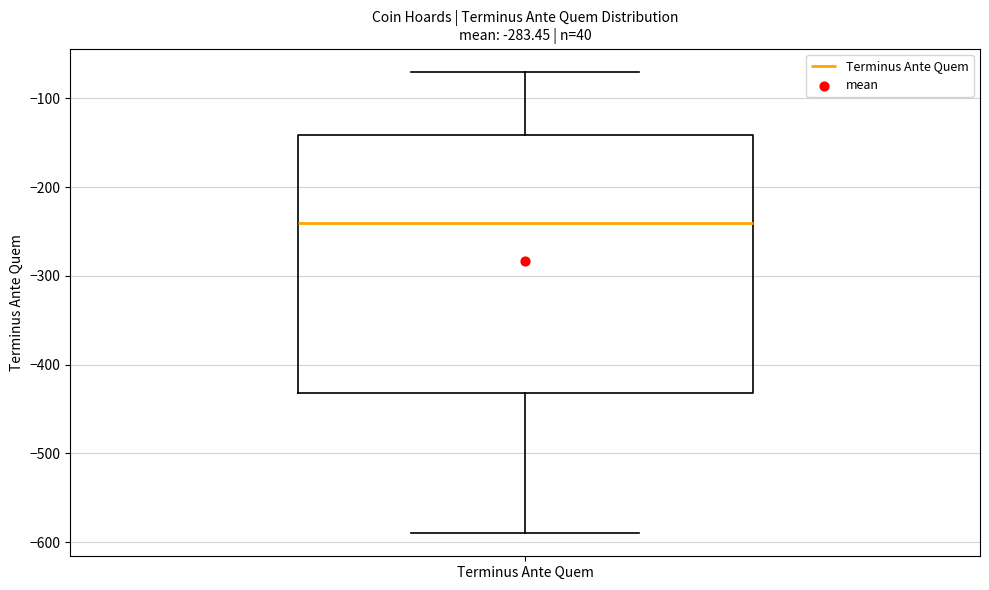

Where is the lower edge of the box for Terminus Ante Quem on the y-axis? The values are not printed on the chart, so give them approximately, as read against the axis.

-430